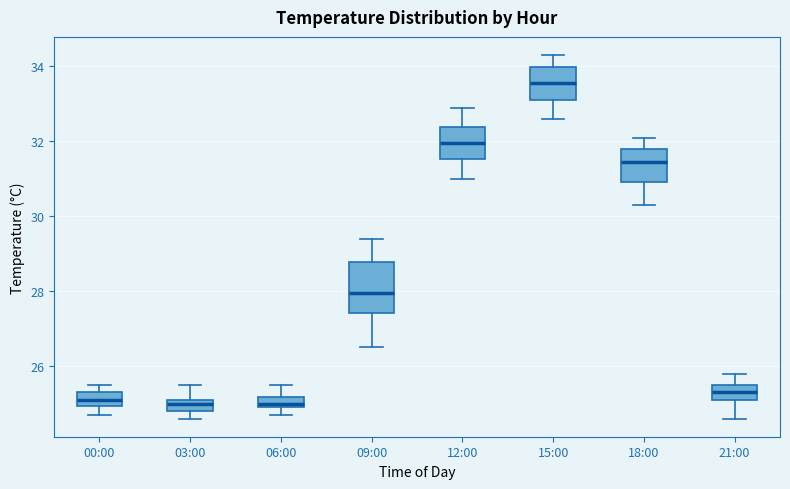

Comparing the boxes themselves (not the whiskers), which one is the tallest?

09:00